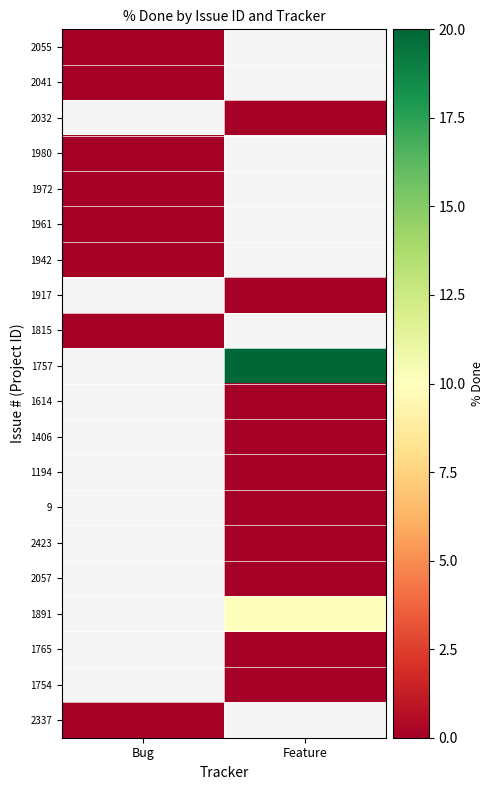

Is the value of 1980 at Bug greater than the value of 1765 at Bug?

No